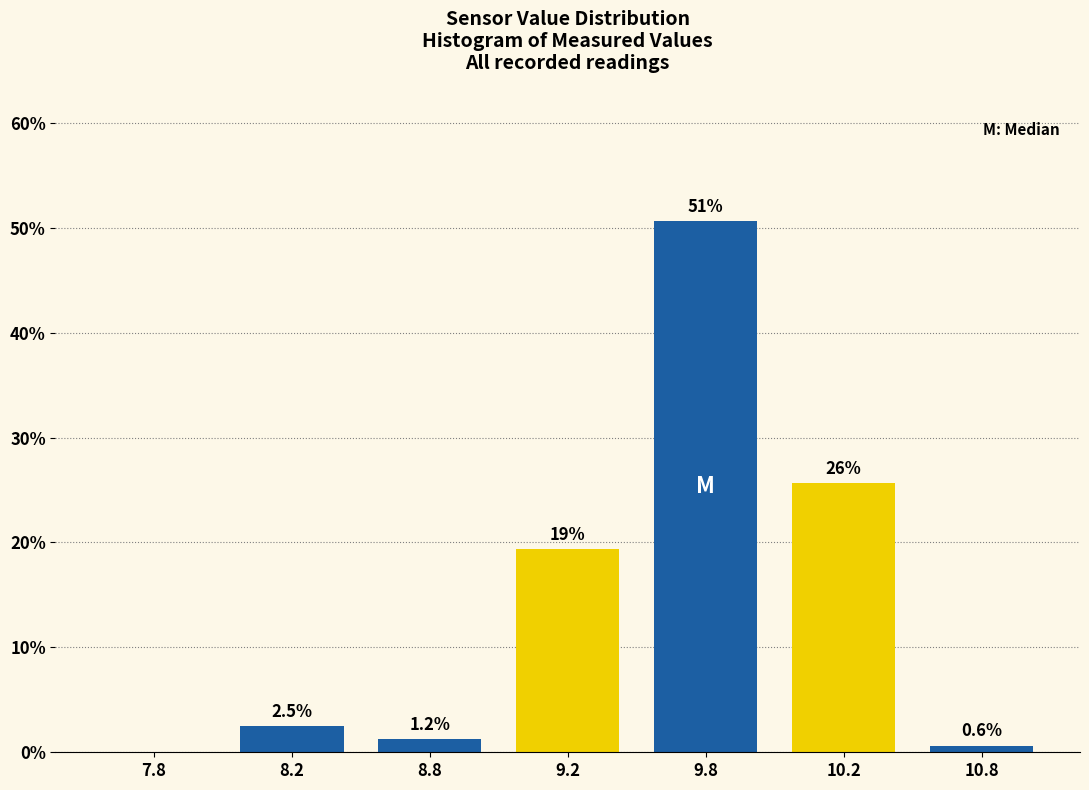

What is the sum of all values?

100.0